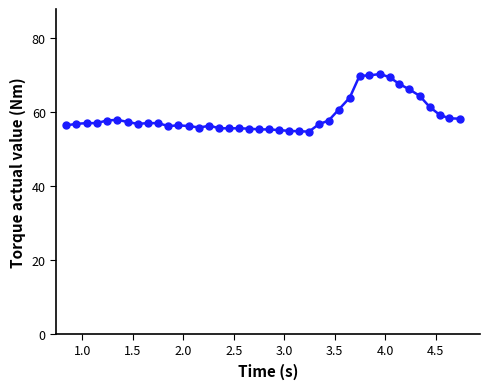

True or false: the data has more than 0 interior local peaks.

True